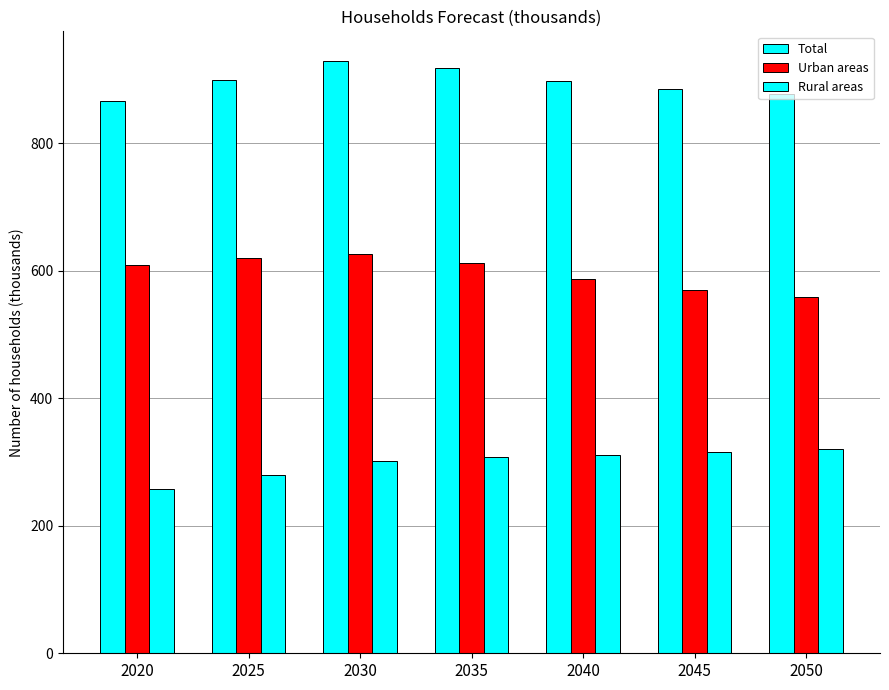

What is the difference between the Urban areas values at 2050 and 2025?

62.1